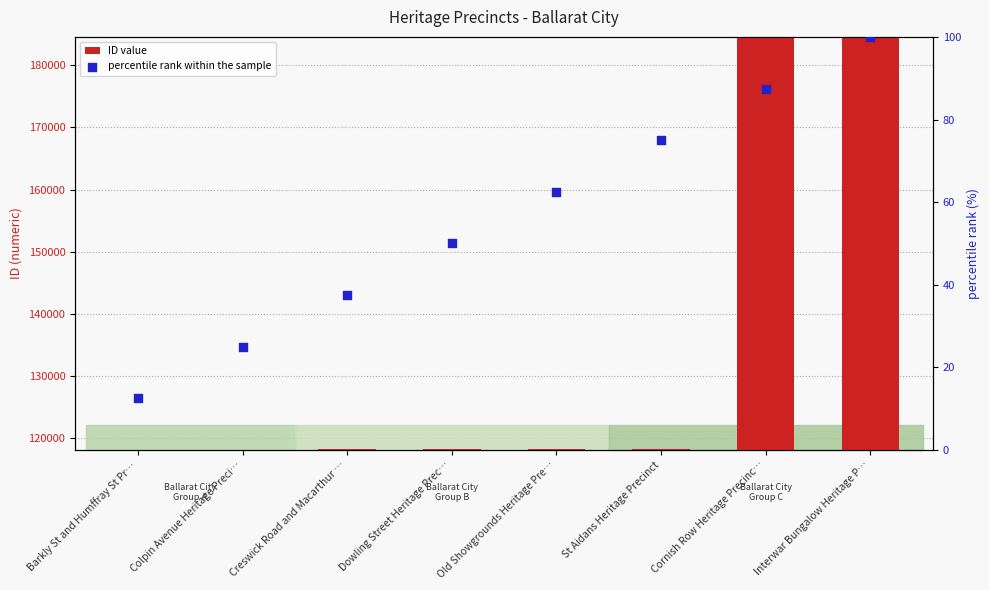

What is the total value across all series at Dowling Street Heritage Prec…?

140.1